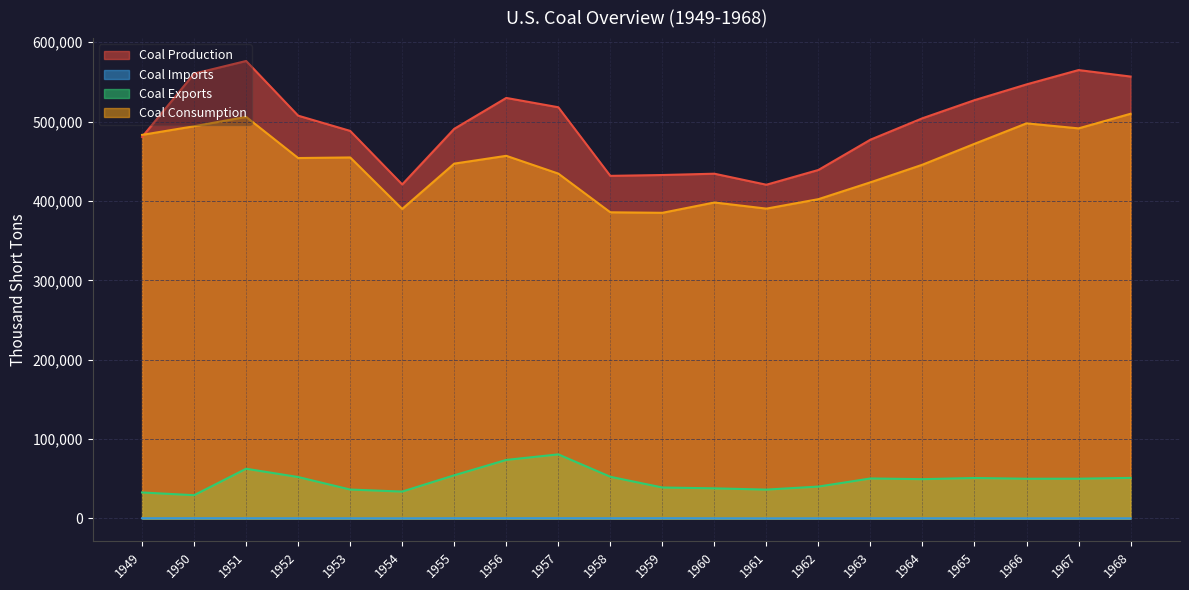

What is the average value of the Coal Production series?

495361